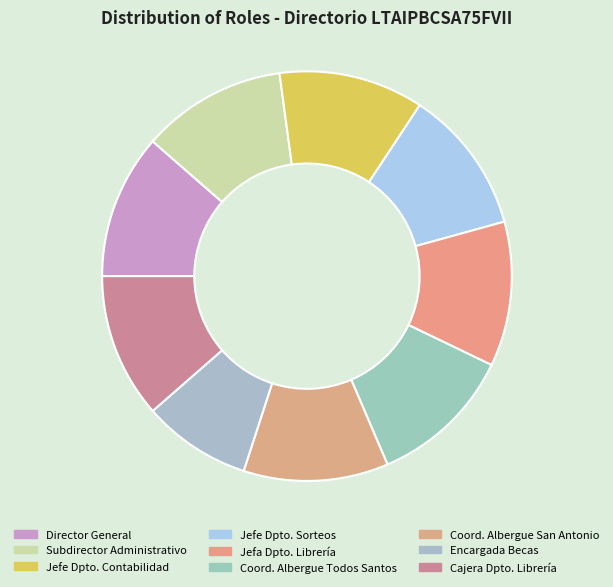

How many slices are in this pie chart?

9